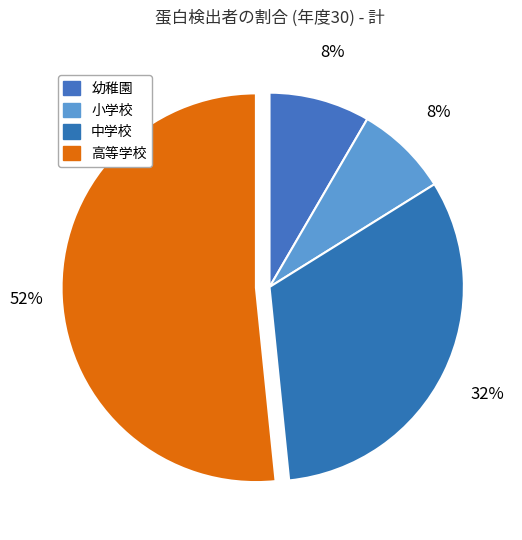

How many slices are in this pie chart?

4